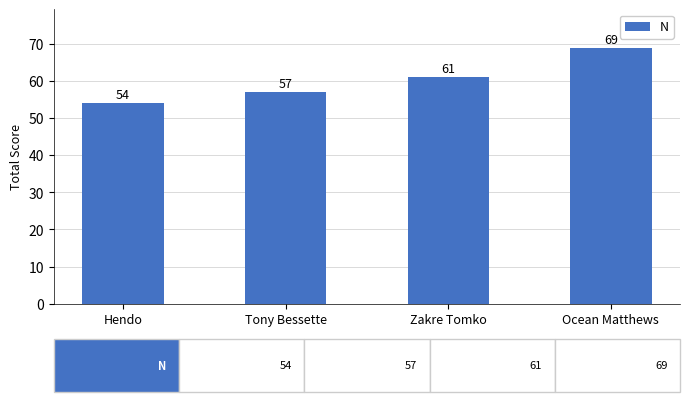

At which label is the value closest to 61?

Zakre Tomko